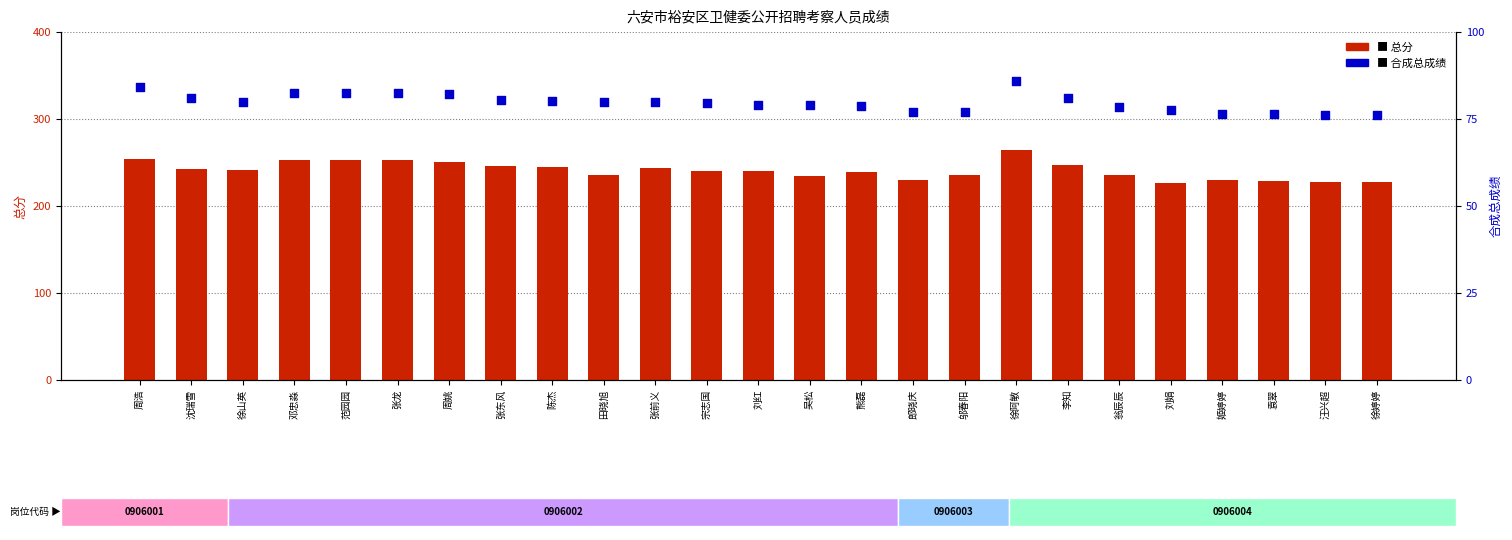

Which series has the largest total across all categories?

总分